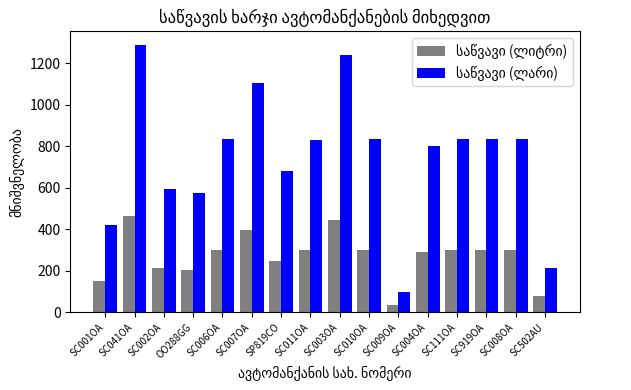

At which category is the sum across all series the highest?

SC041OA